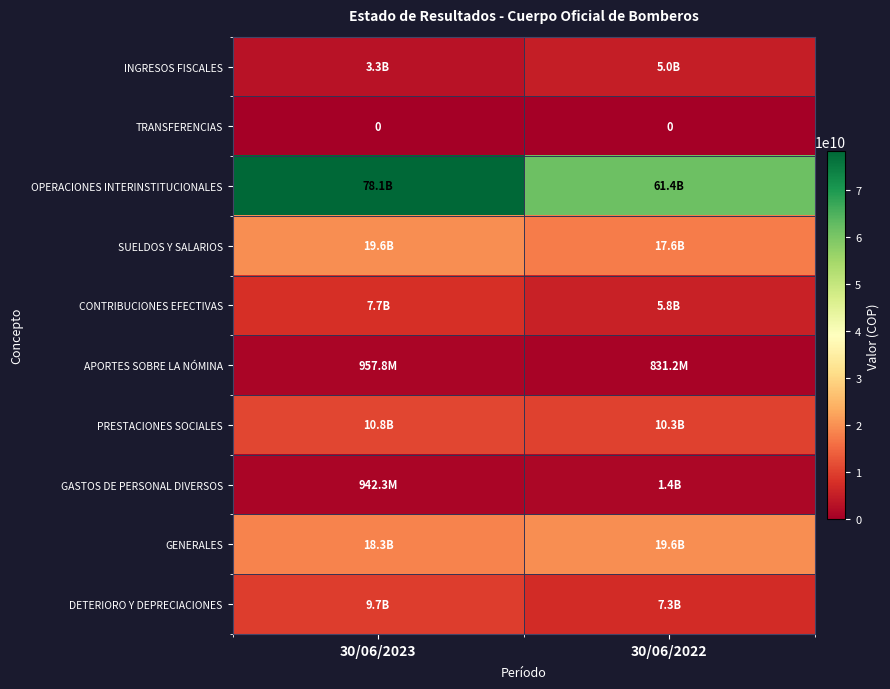

At how many categories does at least one series exceed 17388333767?

2